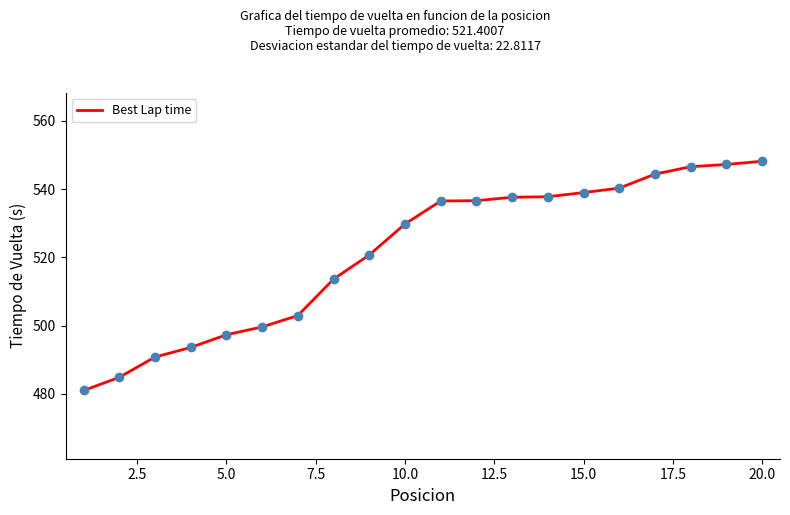

What is the difference between the maximum and minimum values?

67.2